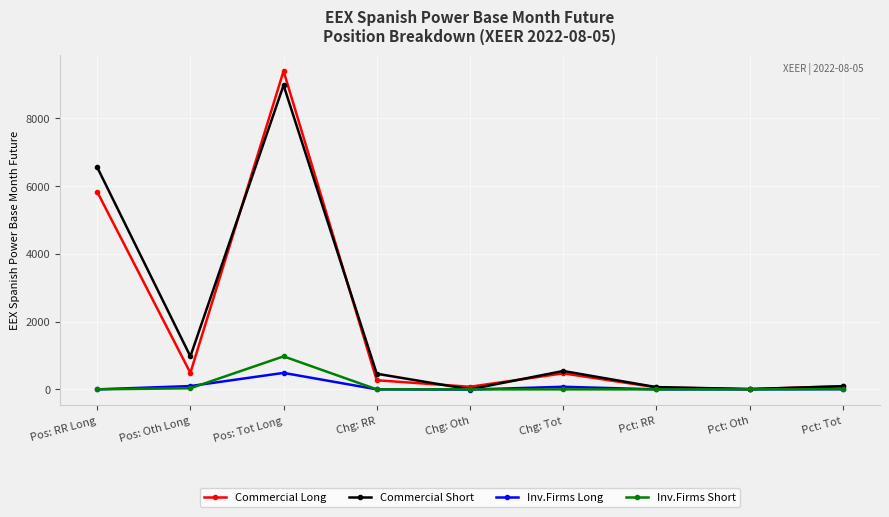

Does the chart display data point markers on the line(s)?

Yes